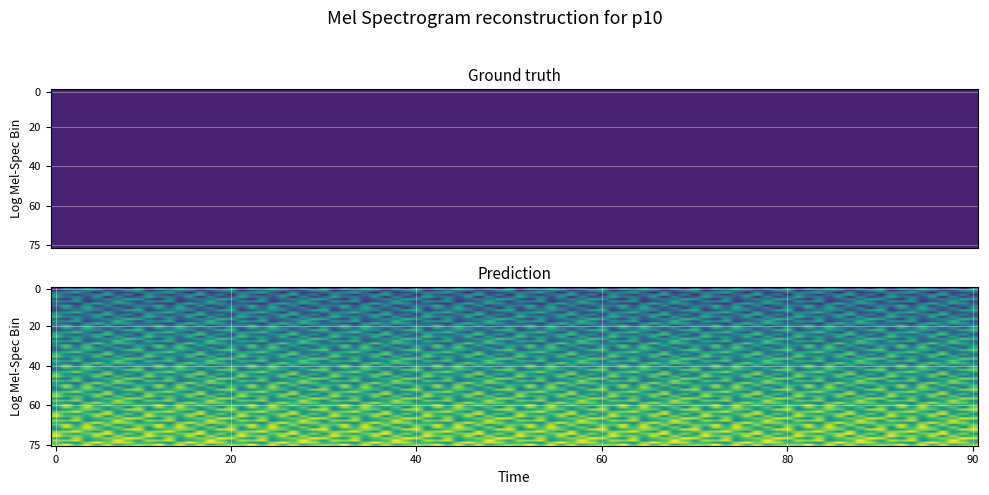

What is the approximate value of 6 at 7?

2